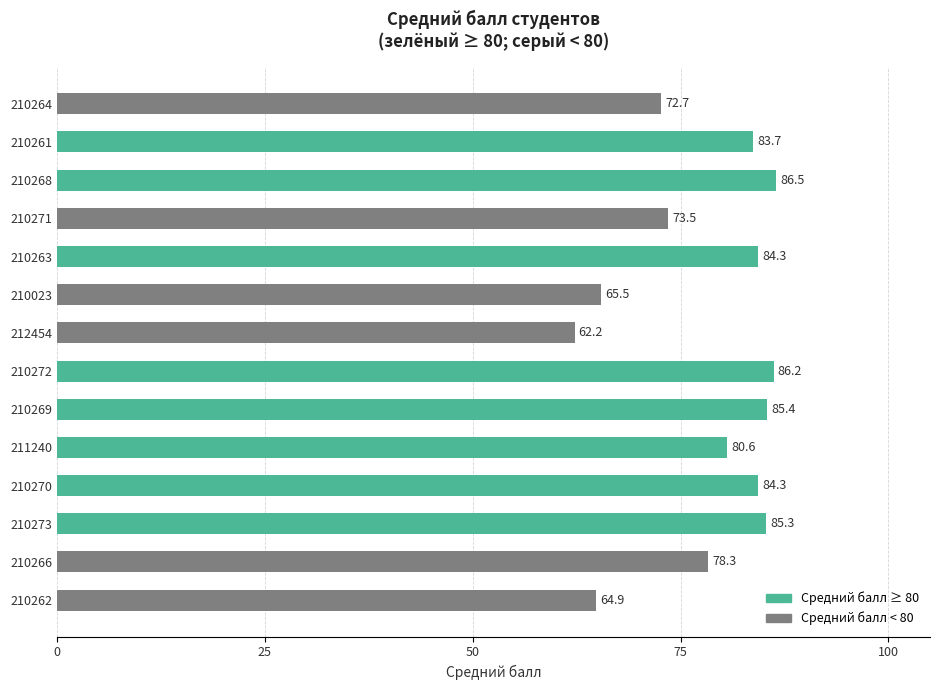

Which label corresponds to the smallest value in the chart?

212454